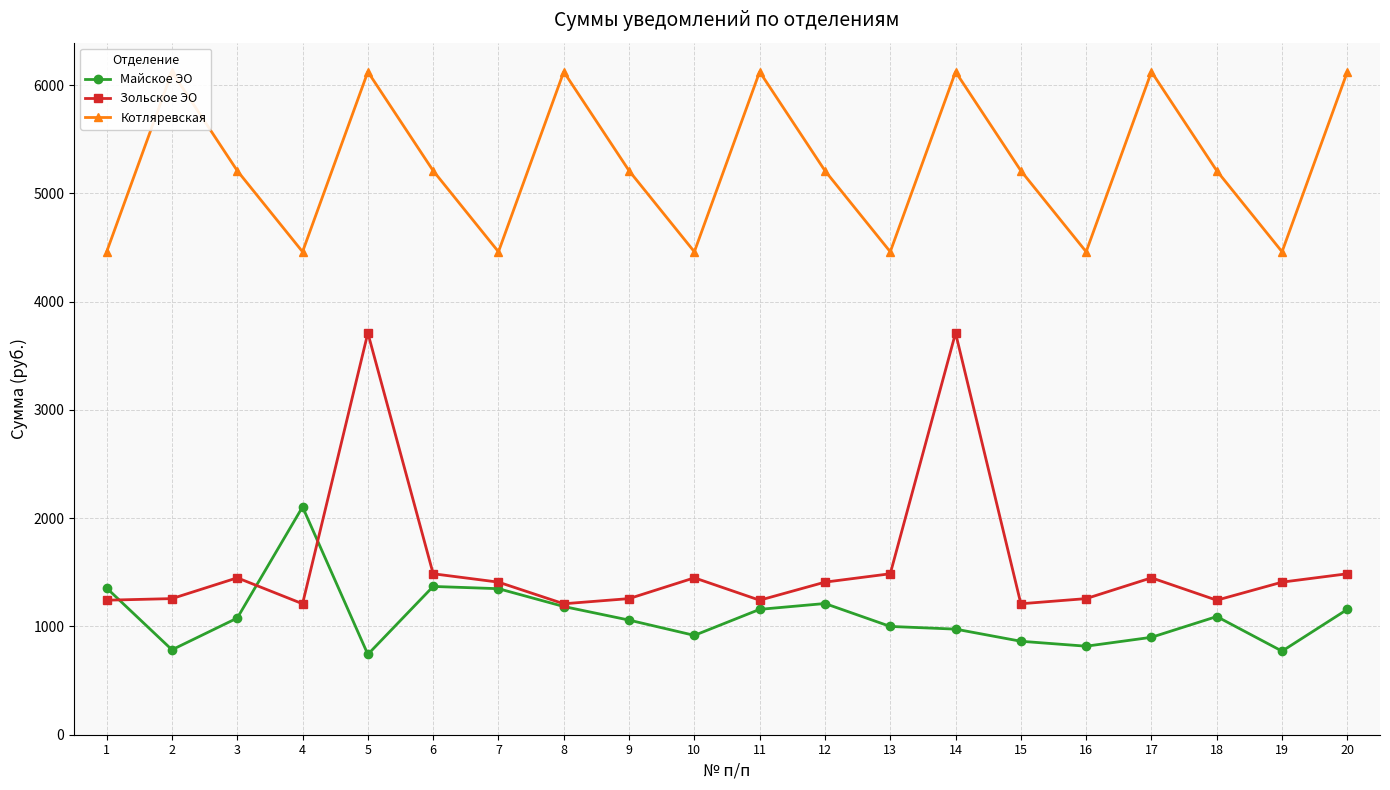

What is the difference between the Зольское ЭО values at 18 and 8?

32.9